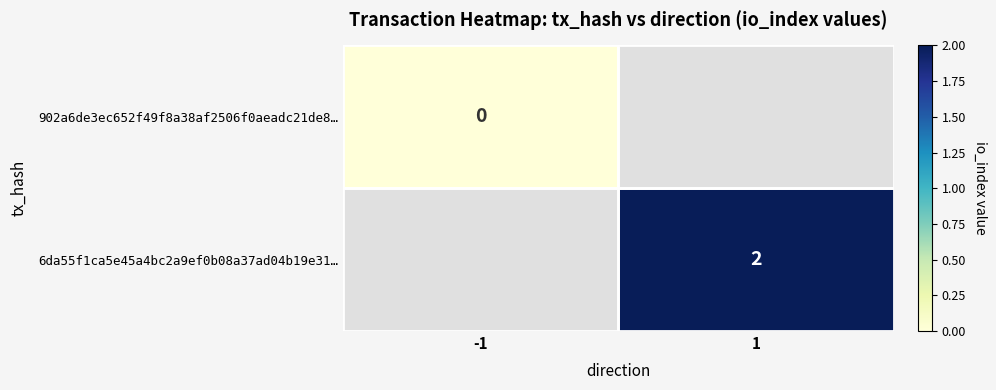

The value of 6da55f1ca5e45a4bc2a9ef0b08a37ad04b19e31… at 1 is 2. True or false?

True